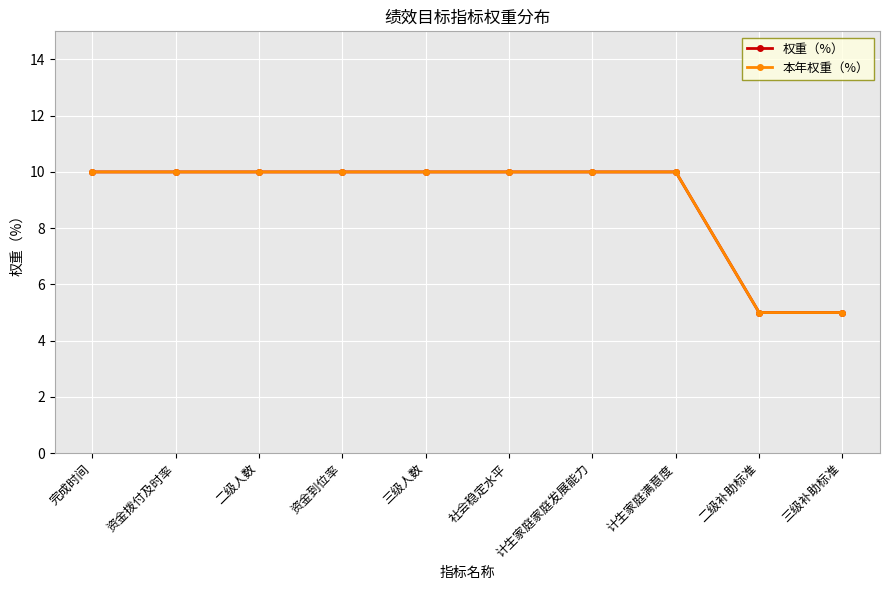

Does the chart display data point markers on the line(s)?

Yes